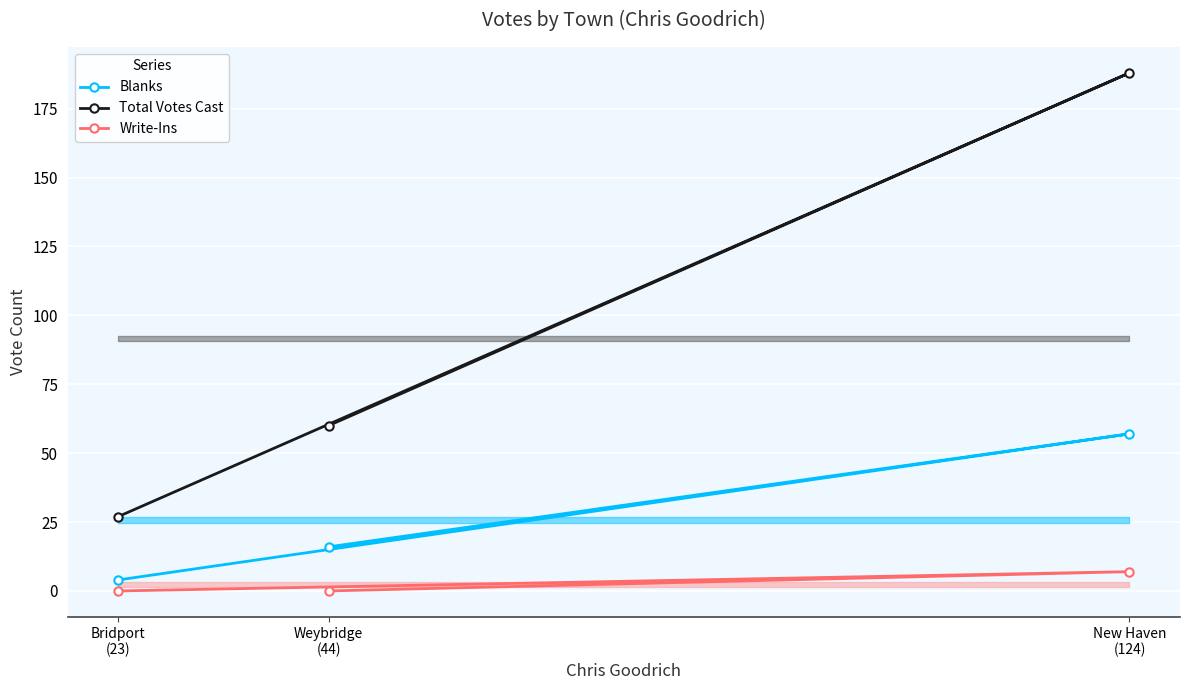

Rank the series by their average value, from lowest to highest.

Write-Ins, Blanks, Total Votes Cast